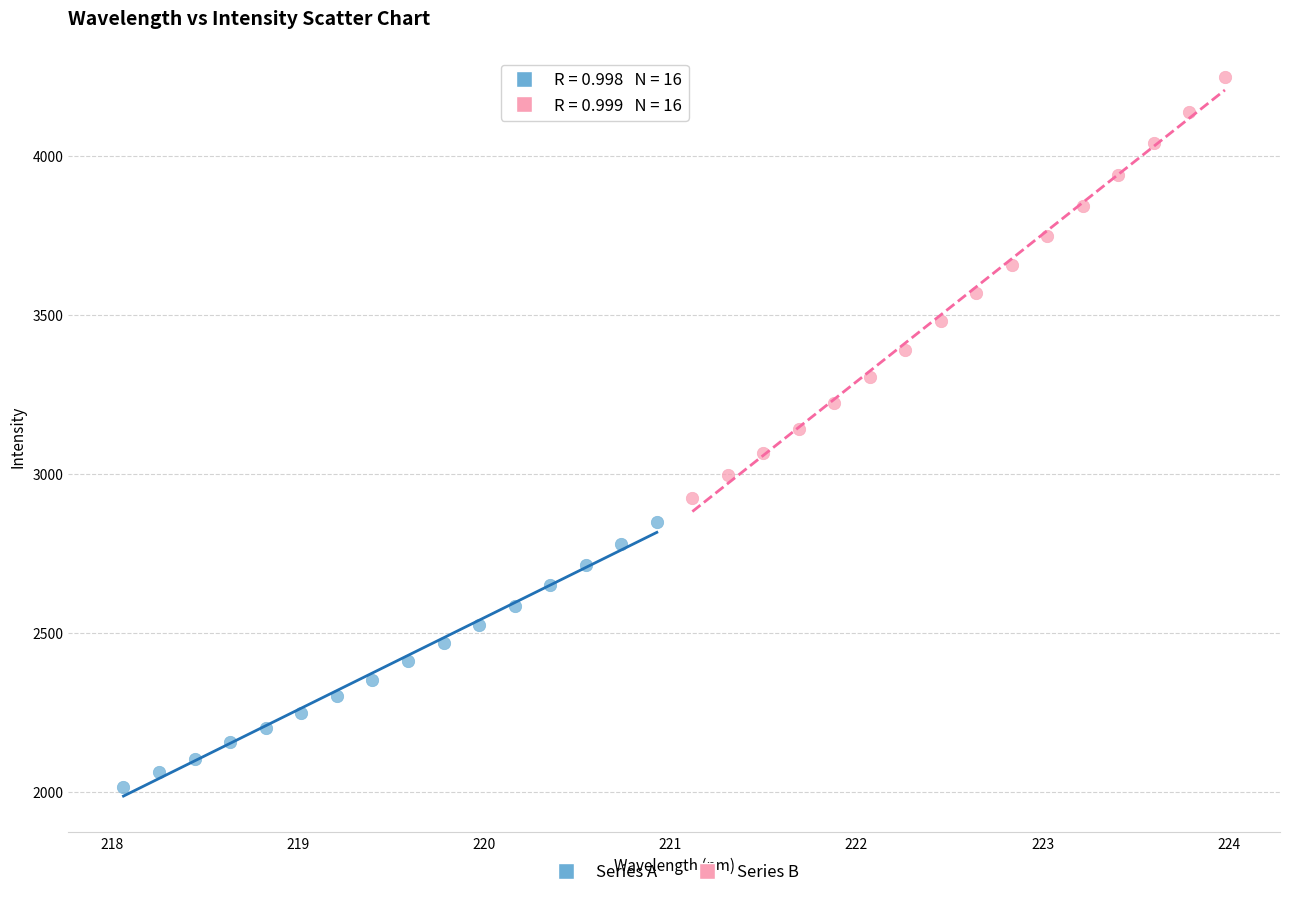

Which series contains the highest Y value?

Series B